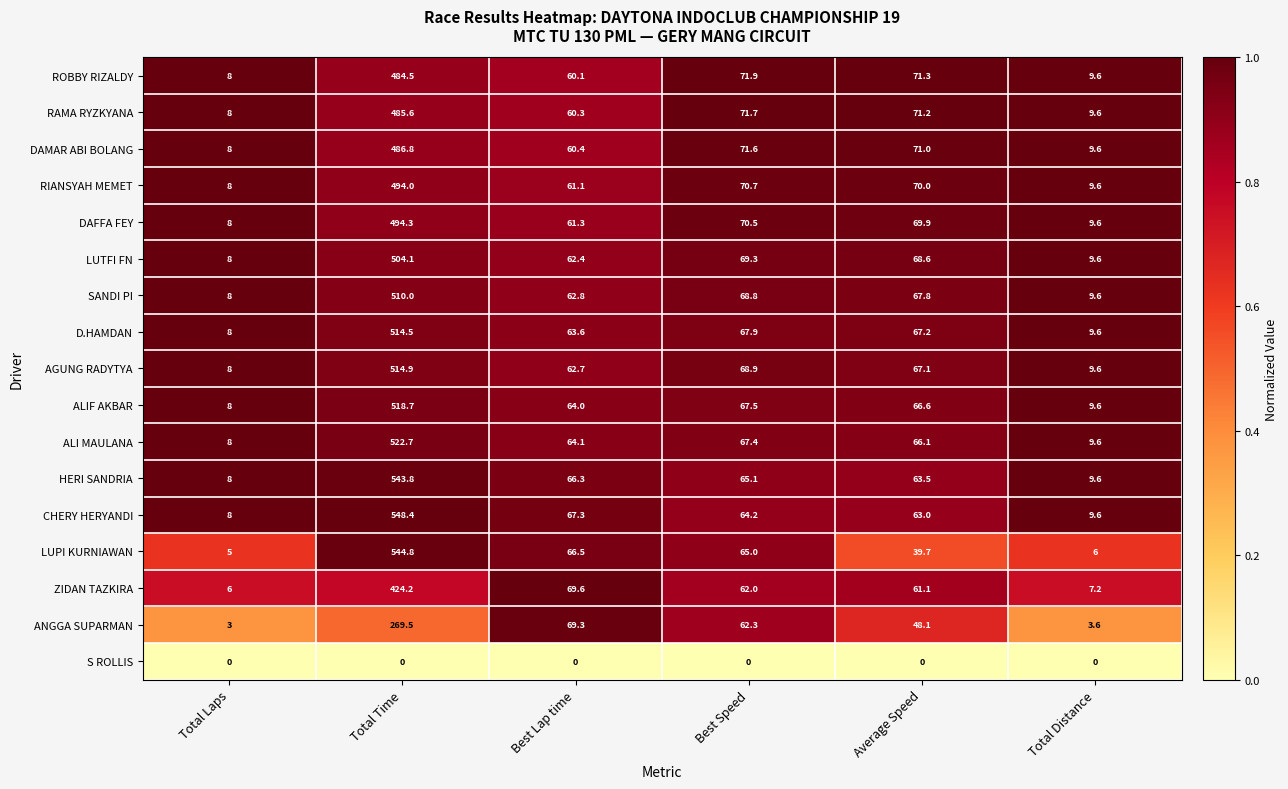

At which label does ZIDAN TAZKIRA first exceed 62?

Total Time